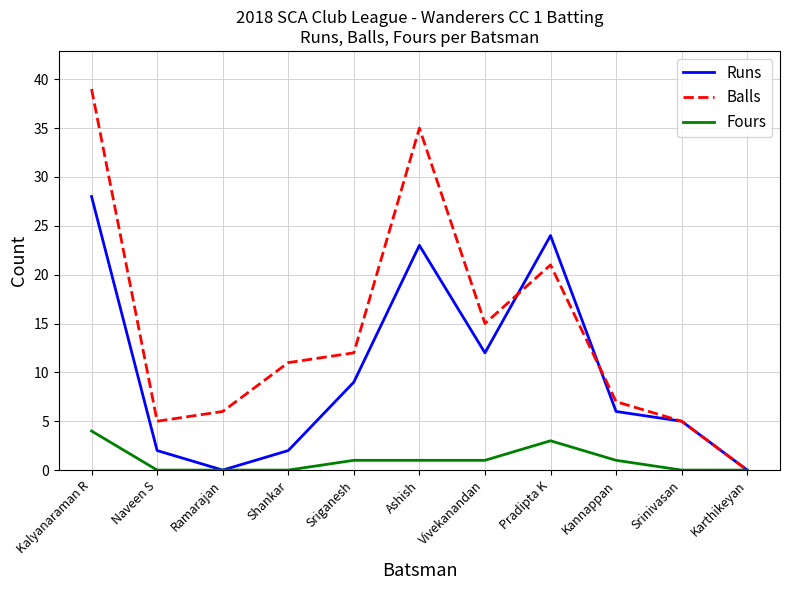

Is the value of Fours at Srinivasan greater than the value of Runs at Shankar?

No